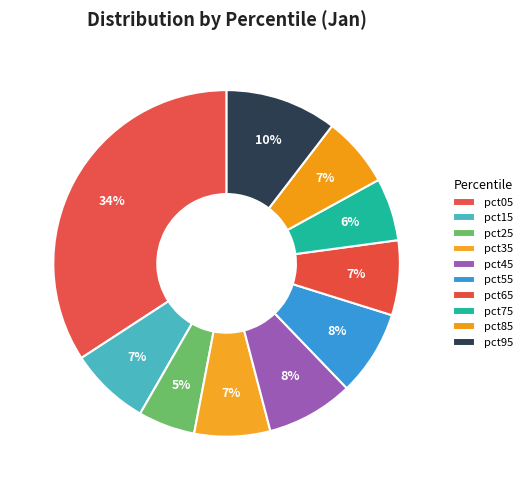

How many slices are in this pie chart?

10